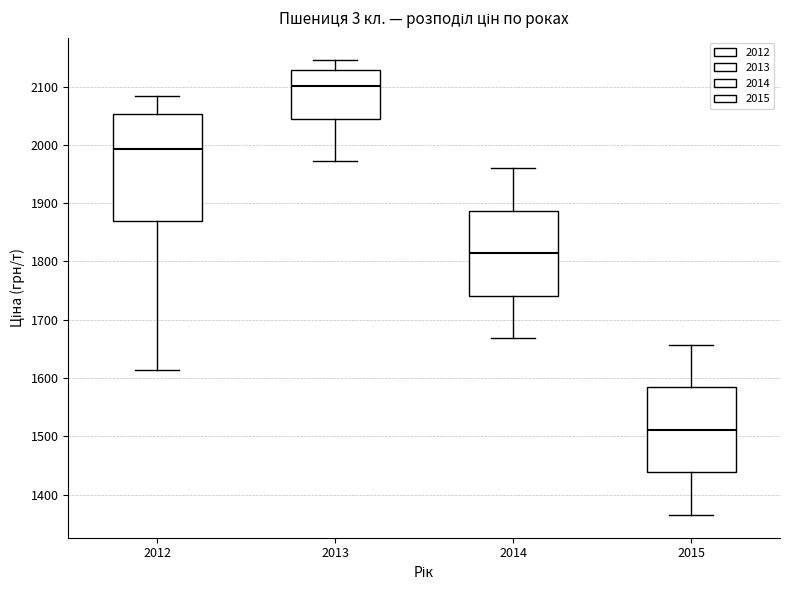

Reading left to right, read every box against the y-axis: the position of its median line, the range the box covers, and the ends of its whiskers. The values are not printed on the chart, so give them approximately, as read against the axis.

2012: median 1990, box 1870 to 2050, whiskers 1610 to 2080
2013: median 2100, box 2040 to 2130, whiskers 1970 to 2150
2014: median 1810, box 1740 to 1890, whiskers 1670 to 1960
2015: median 1510, box 1440 to 1580, whiskers 1370 to 1660